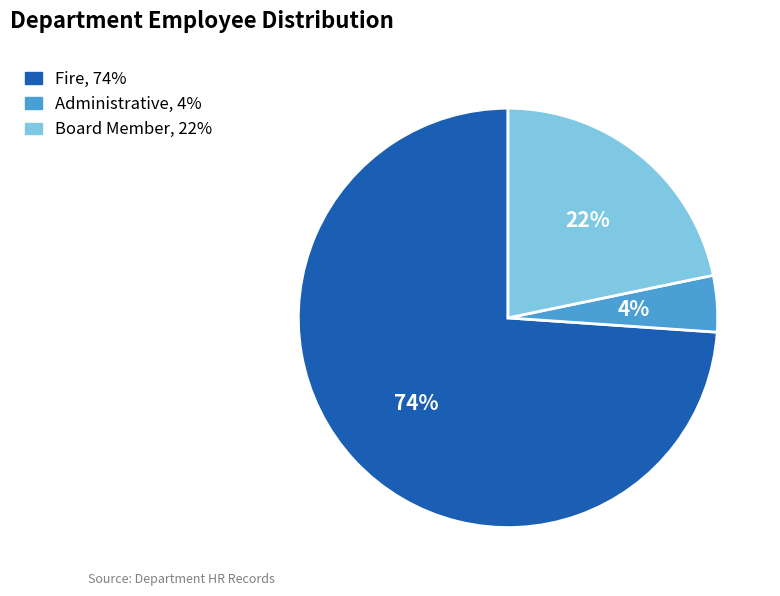

How many segments does this pie chart have?

3